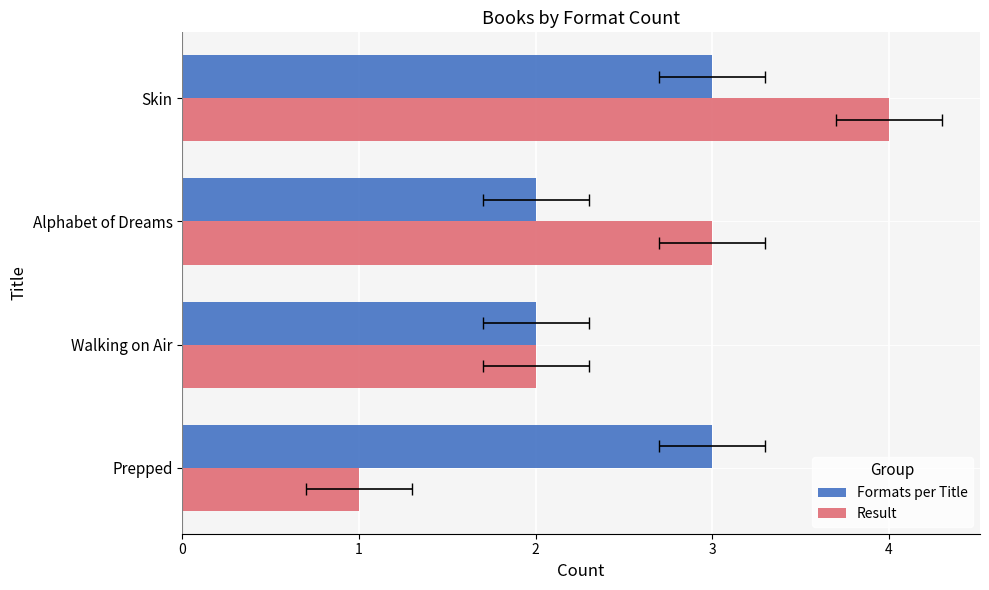

True or false: Formats per Title has a value of 3 at Skin.

True